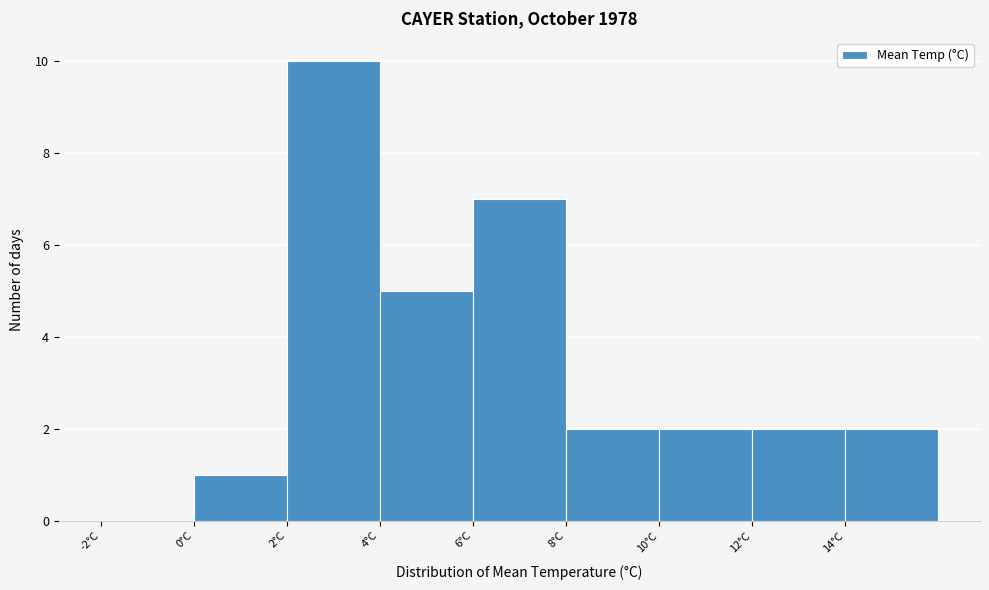

Reading left to right, list every bar in this chart as the range it spans on the x-axis followed by its height. The values are not printed on the chart, so give them approximately, as read against the axis.

-2 to 0: 0
0 to 2: 1
2 to 4: 10
4 to 6: 5
6 to 8: 7
8 to 10: 2
10 to 12: 2
12 to 14: 2
14 to 16: 2